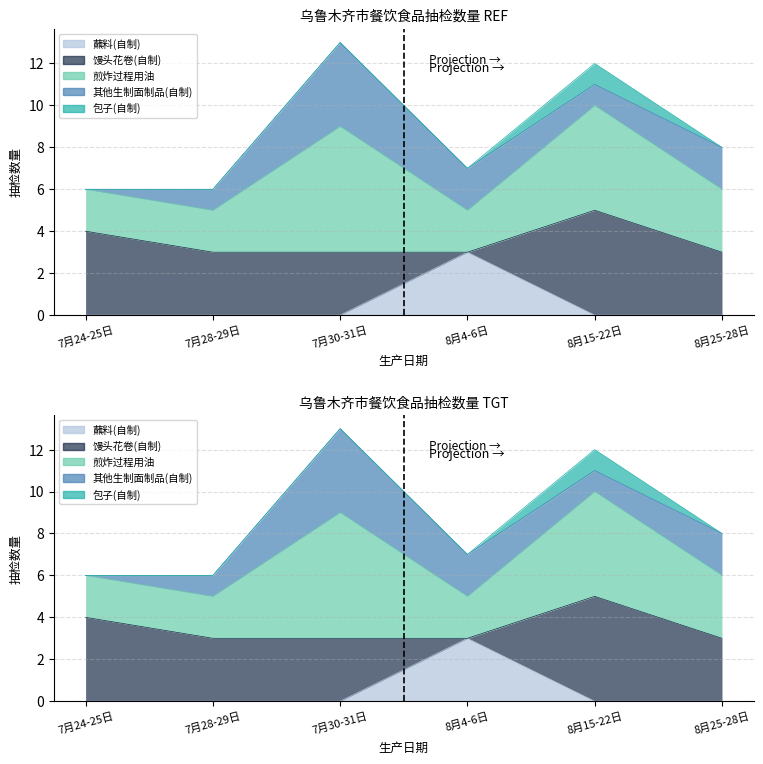

True or false: 包子(自制) and 煎炸过程用油 cross at least once.

False